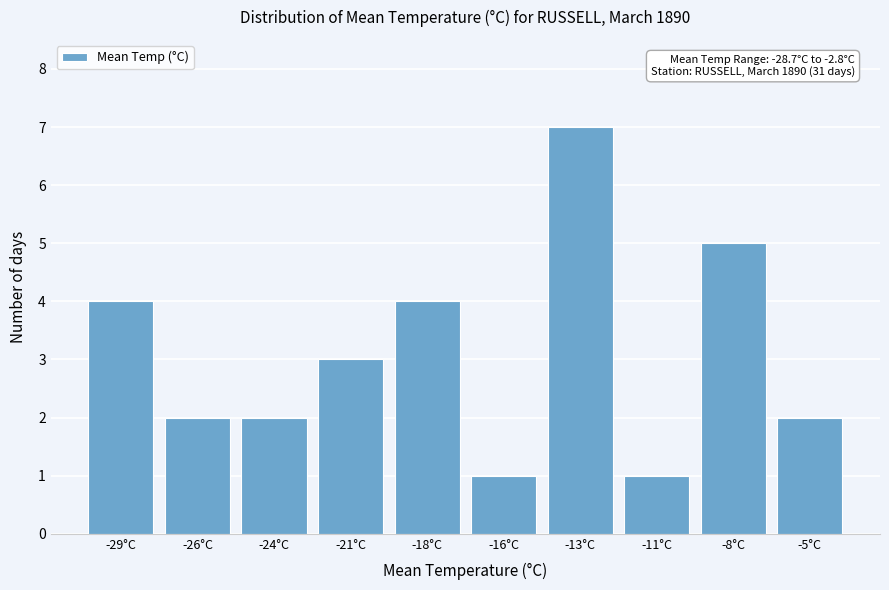

Reading left to right, extract all data points from this chart.

-29°C=4	-26°C=2	-24°C=2	-21°C=3	-18°C=4	-16°C=1	-13°C=7	-11°C=1	-8°C=5	-5°C=2